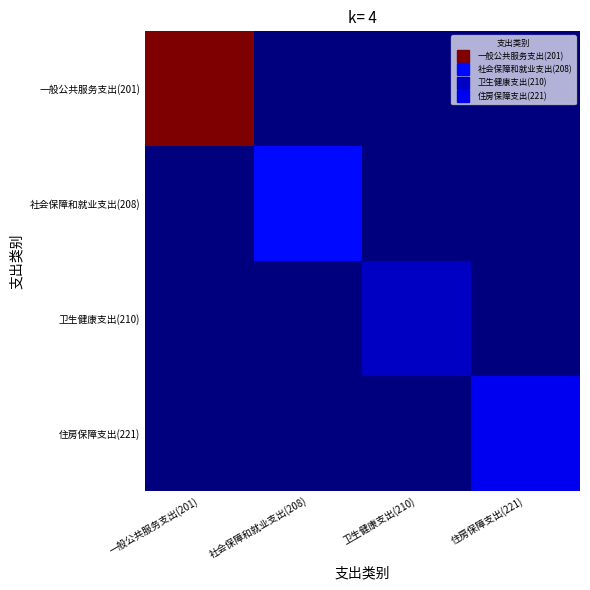

Rank the series at 卫生健康支出(210) from lowest to highest value.

一般公共服务支出(201), 社会保障和就业支出(208), 住房保障支出(221), 卫生健康支出(210)